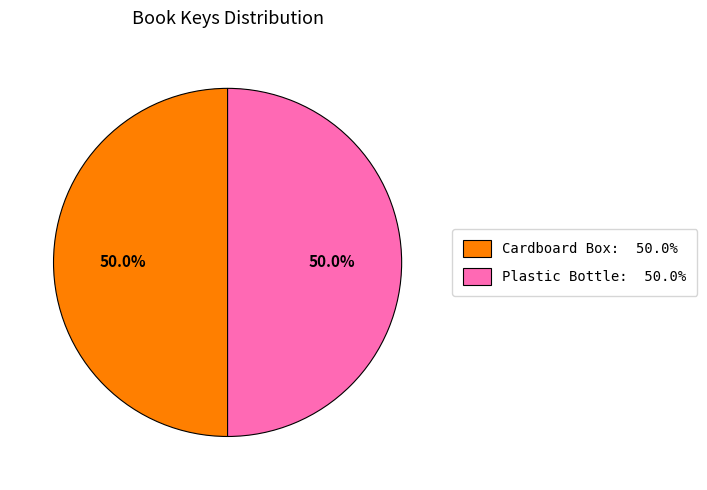

What is the ratio of the value at Cardboard Box: 50.0% to the value at Plastic Bottle: 50.0%?

1.0